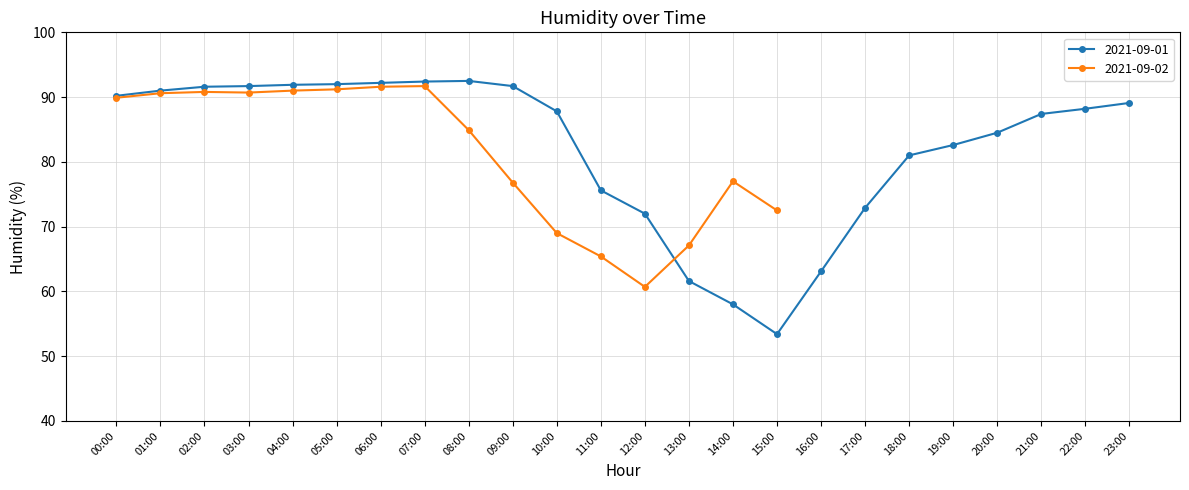

What is the value of the 11th point from the left?

87.8